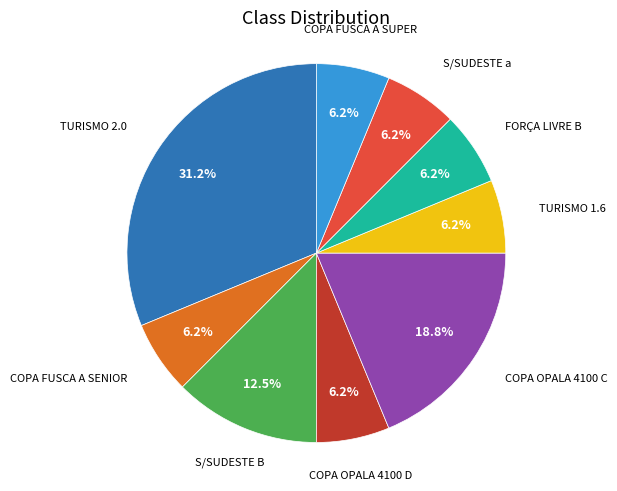

Is there a majority slice in this chart?

No